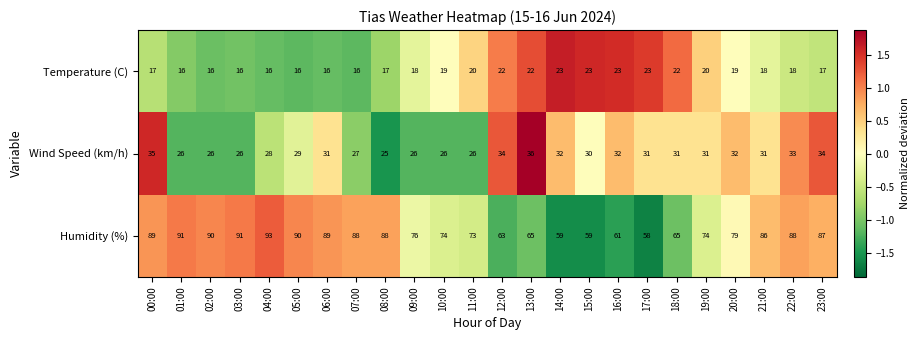

What is the greatest value displayed?

93